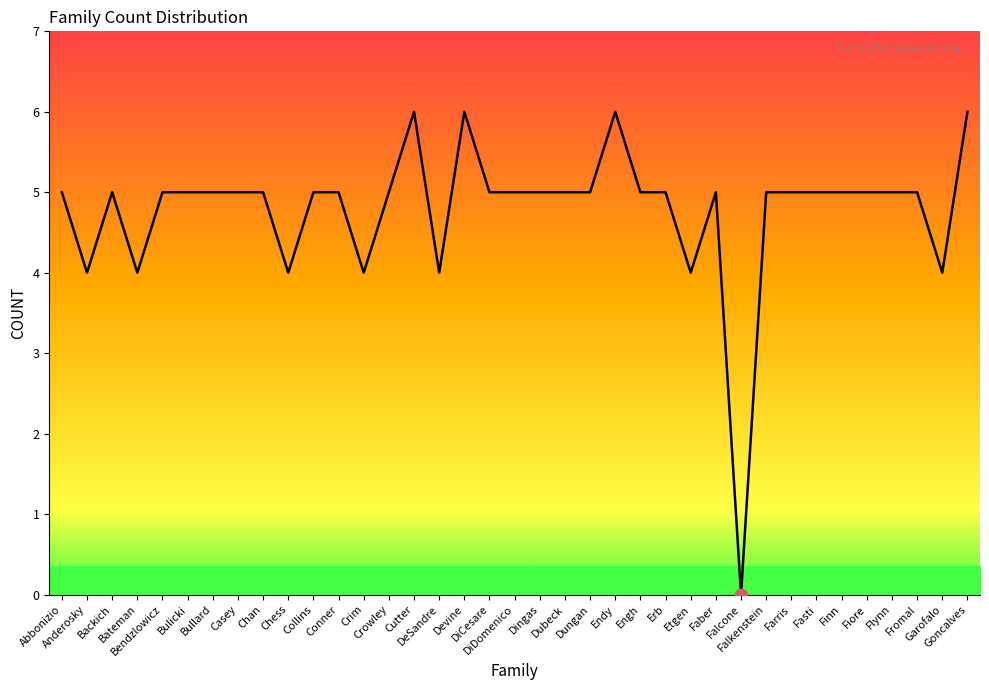

What is the ratio of the value at Bendzlowicz to the value at Fasti?

1.0